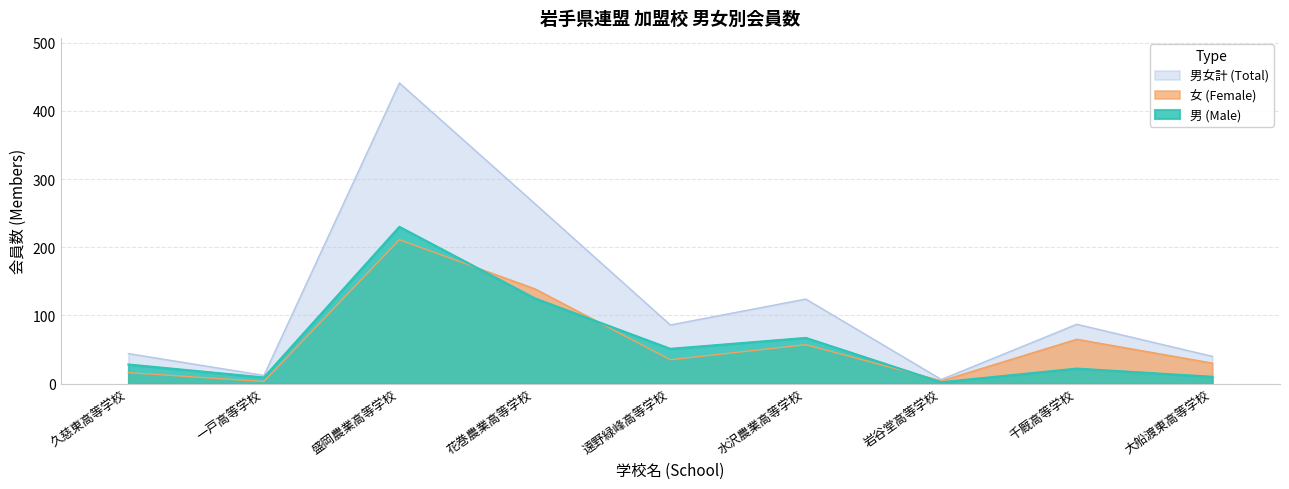

Rank the series at 水沢農業高等学校 from highest to lowest value.

男女計 (Total), 男 (Male), 女 (Female)